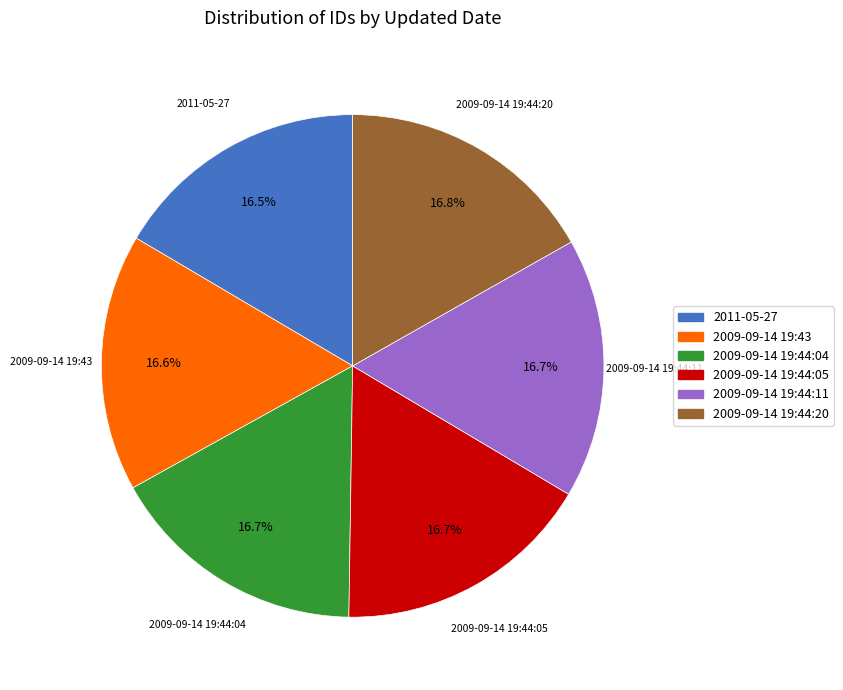

Combined, do 2009-09-14 19:44:05 and 2009-09-14 19:43 account for over 50%?

No